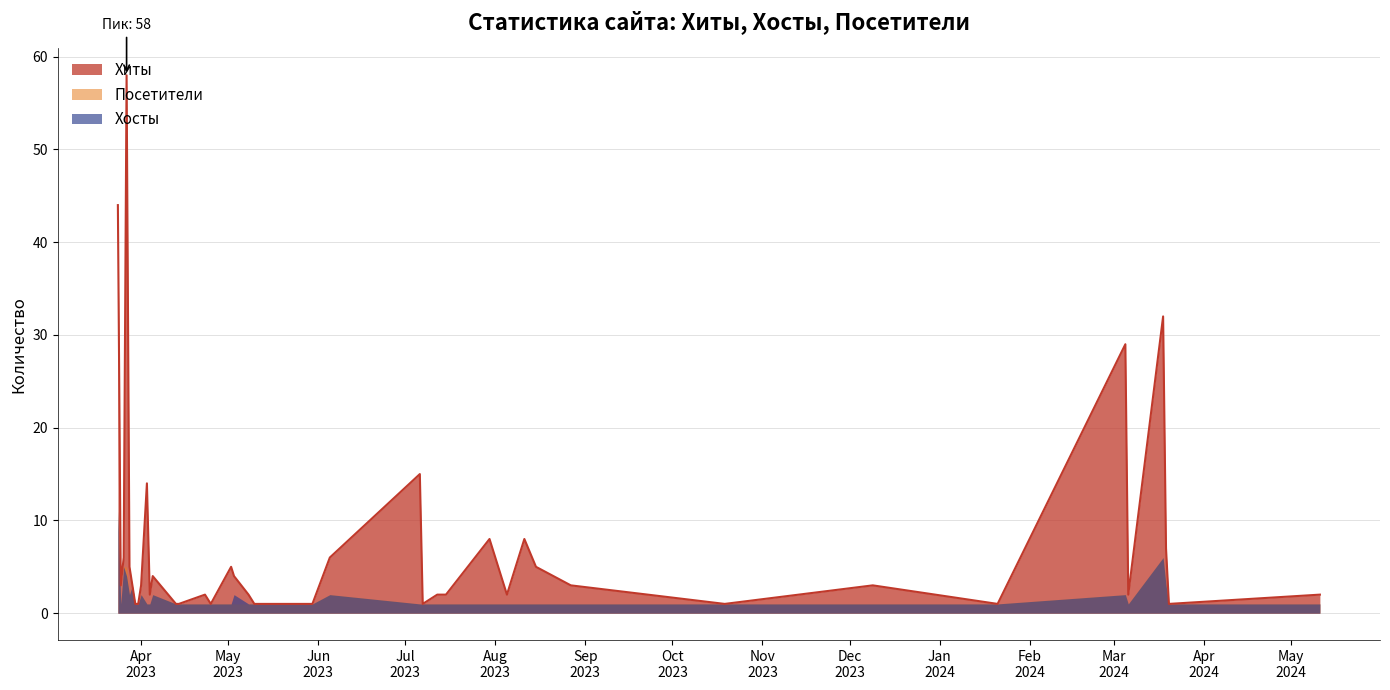

What is the label of the 8th point from the right?

2023-12-09